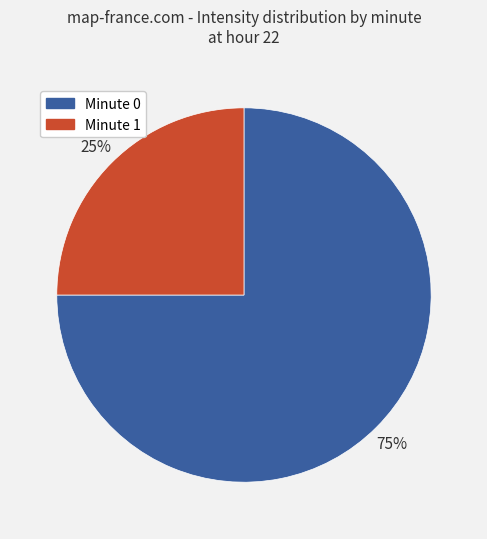

To the nearest percent, what is the difference between the largest and smallest slice percentages?

50%